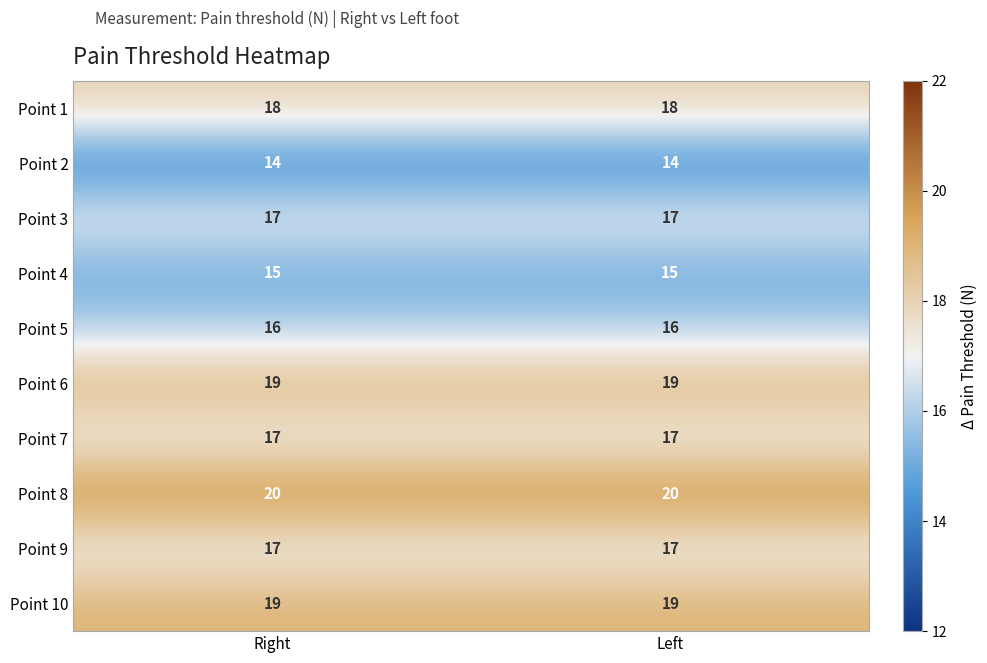

Which series has the largest total across all categories?

Point 8